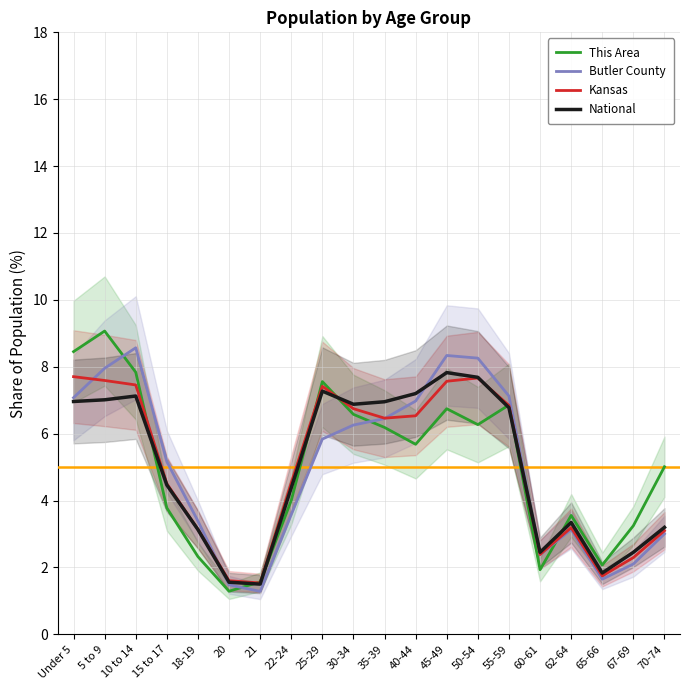

Rank the series at 10 to 14 from highest to lowest value.

Butler County, This Area, Kansas, National